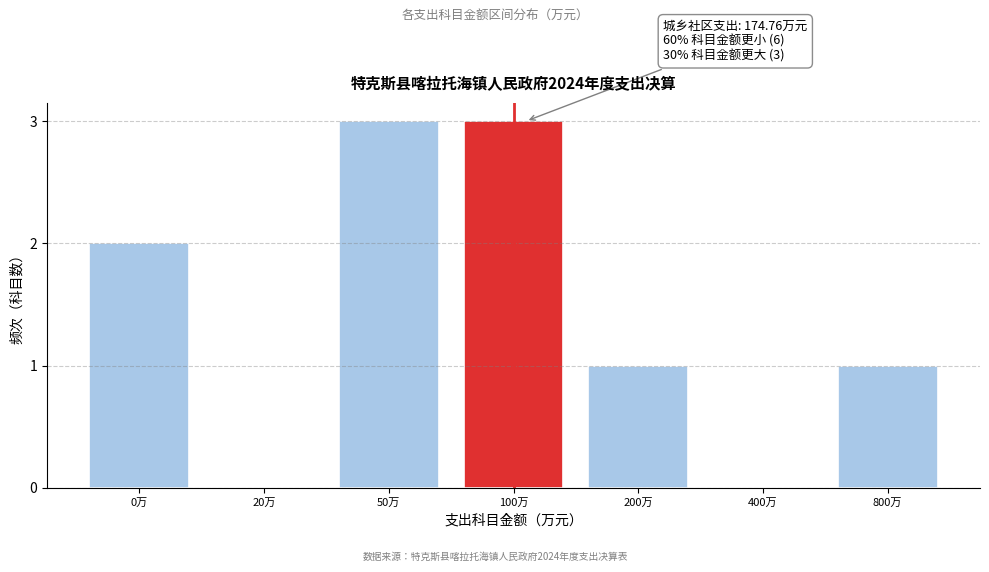

Reading left to right, transcribe all the data shown in this chart.

0万=2	20万=0	50万=3	100万=3	200万=1	400万=0	800万=1